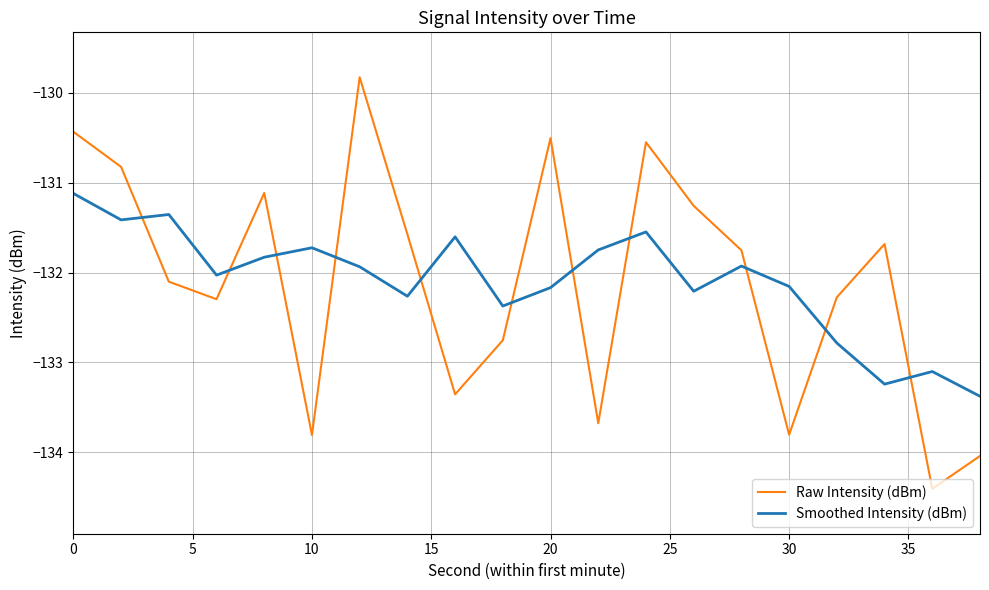

What is the highest value of the Smoothed Intensity (dBm) series?

-131.1